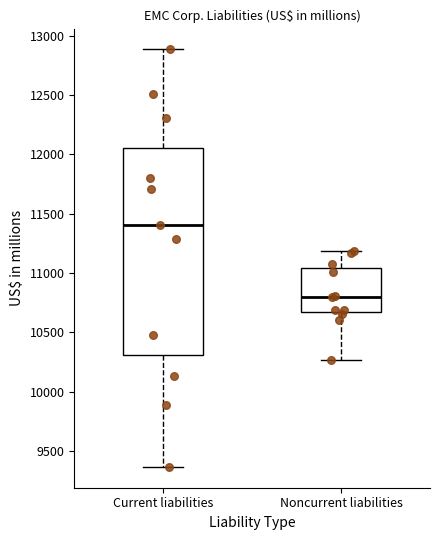

Reading left to right, transcribe this box plot: for each box, give where its median line is, the range the box spans, and where its two whiskers end, as read against the y-axis. The values are not printed on the chart, so give them approximately, as read against the axis.

Current liabilities: median 11400, box 10300 to 12050, whiskers 9350 to 12900
Noncurrent liabilities: median 10800, box 10650 to 11050, whiskers 10250 to 11200